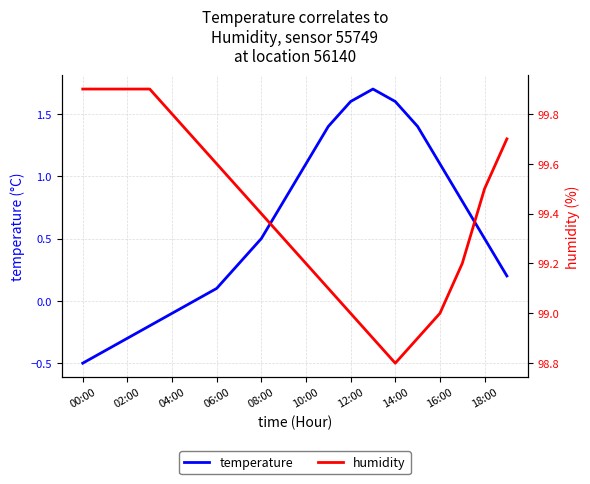

Where is the first local maximum for temperature?

13